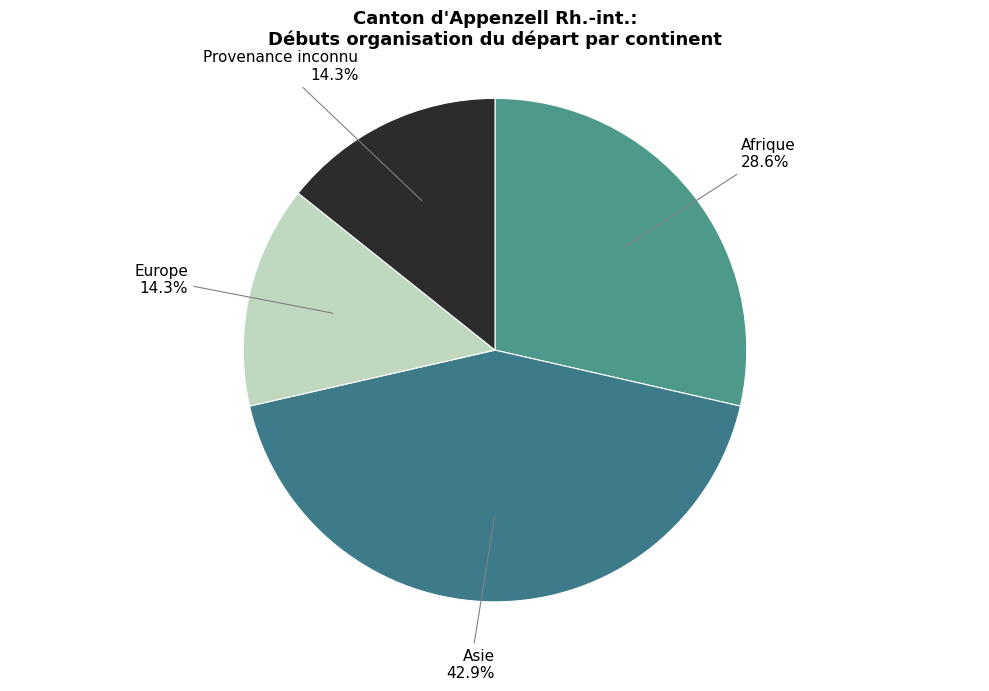

What percentage is the Europe slice, to the nearest percent?

14%